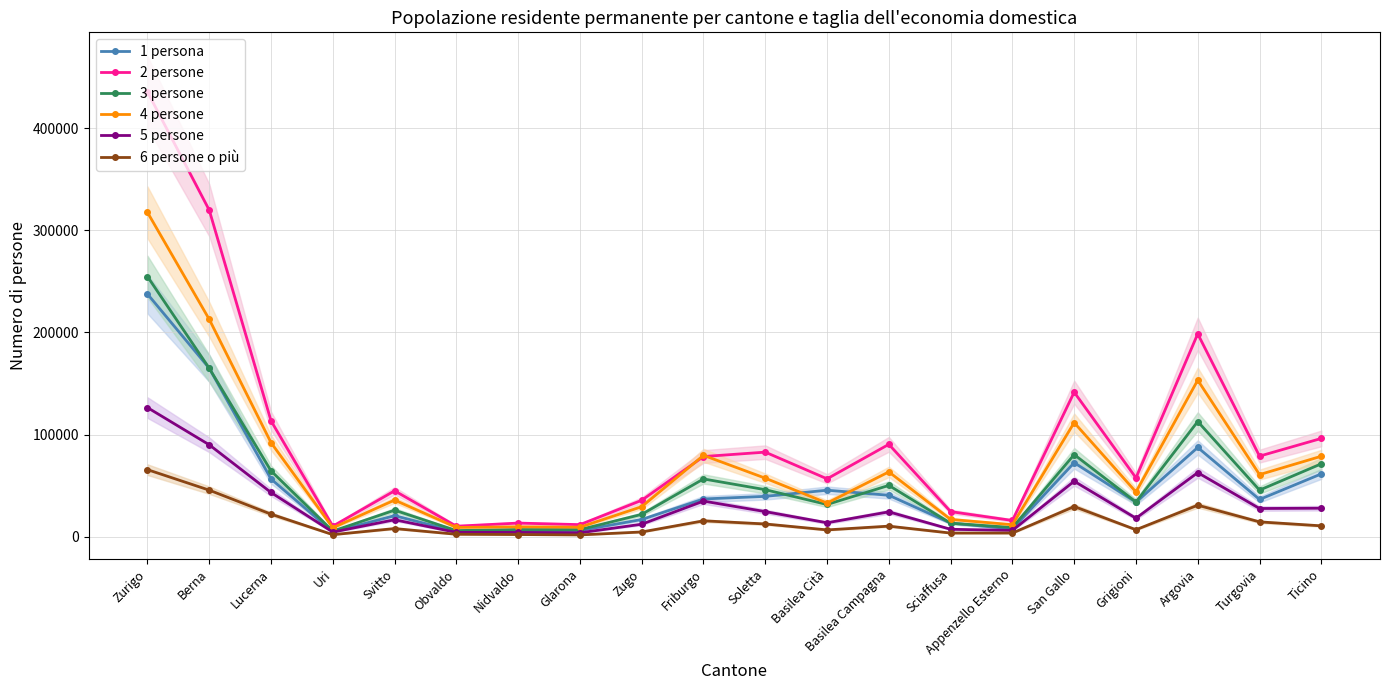

True or false: 5 persone has more than 1 interior local peaks.

True